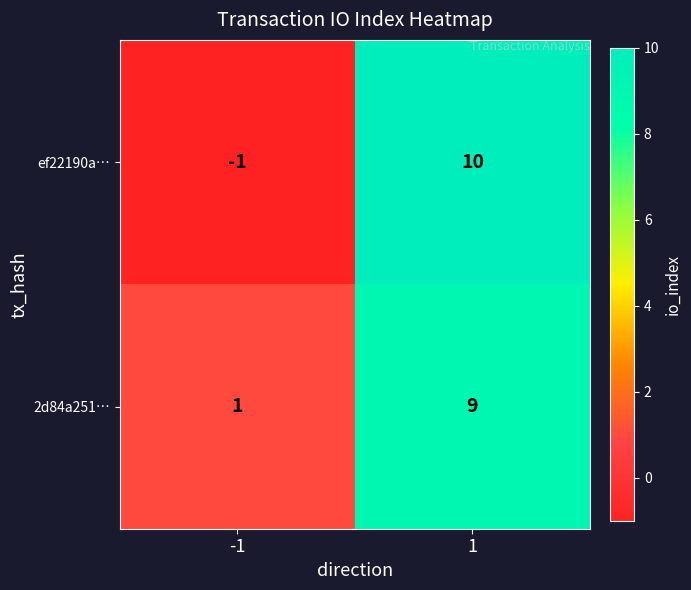

What is the approximate value of 2d84a251… at 1?

9